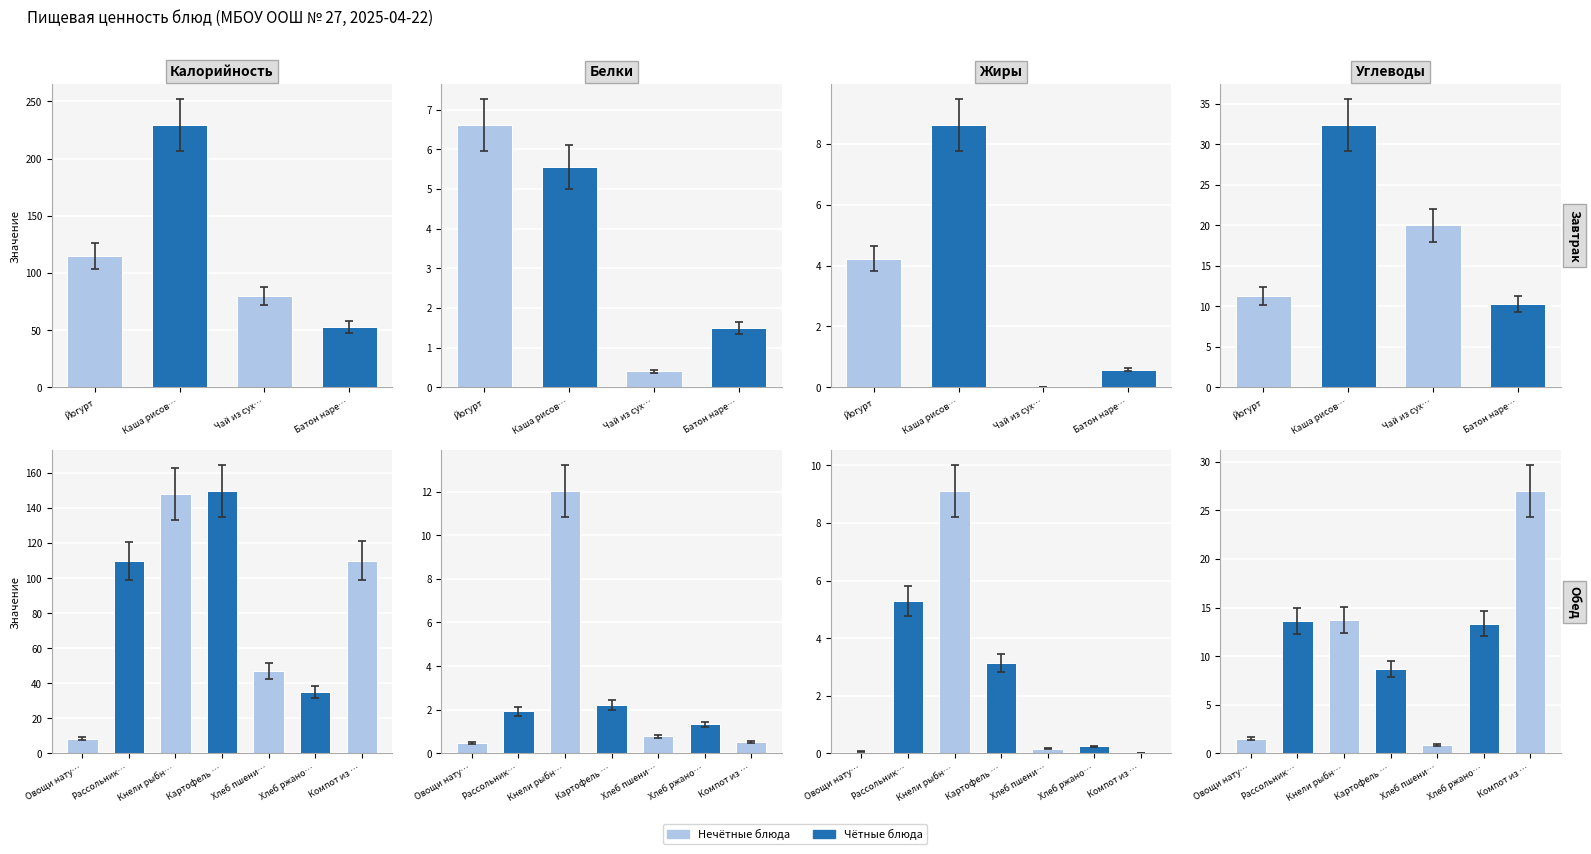

What is the value of the Белки bar at the 2nd from the left?

1.9